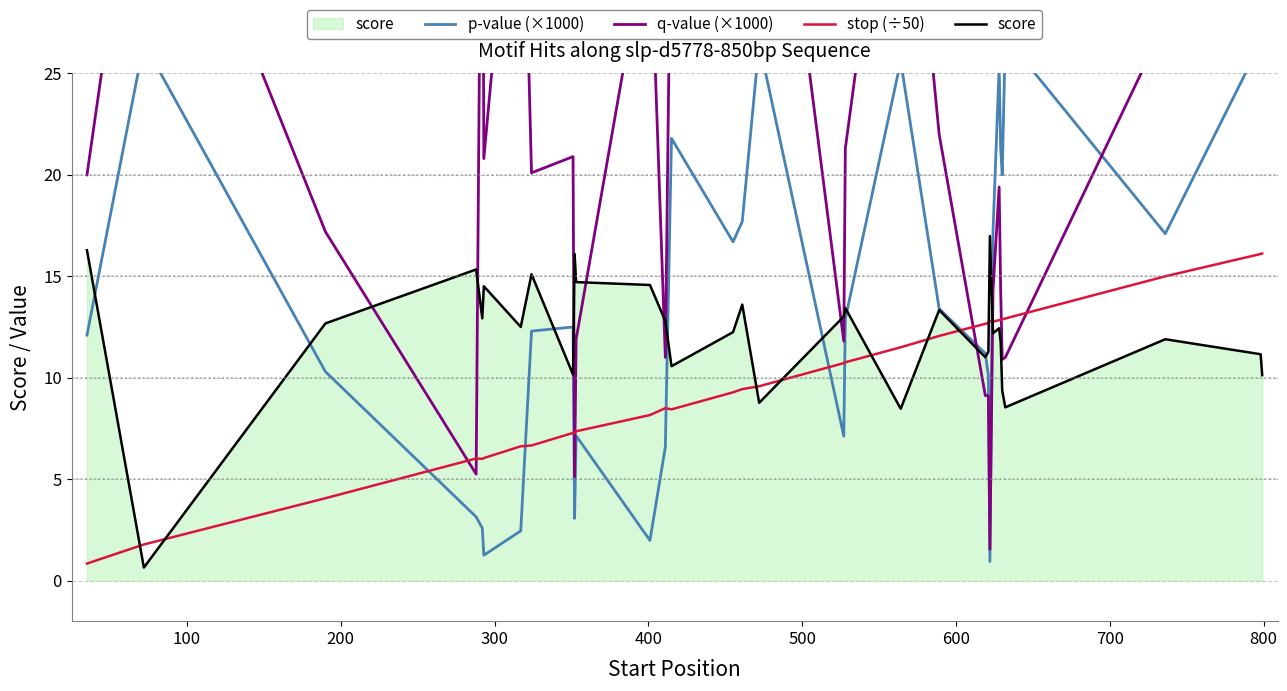

What is the highest value of the stop (÷50) series?

16.1